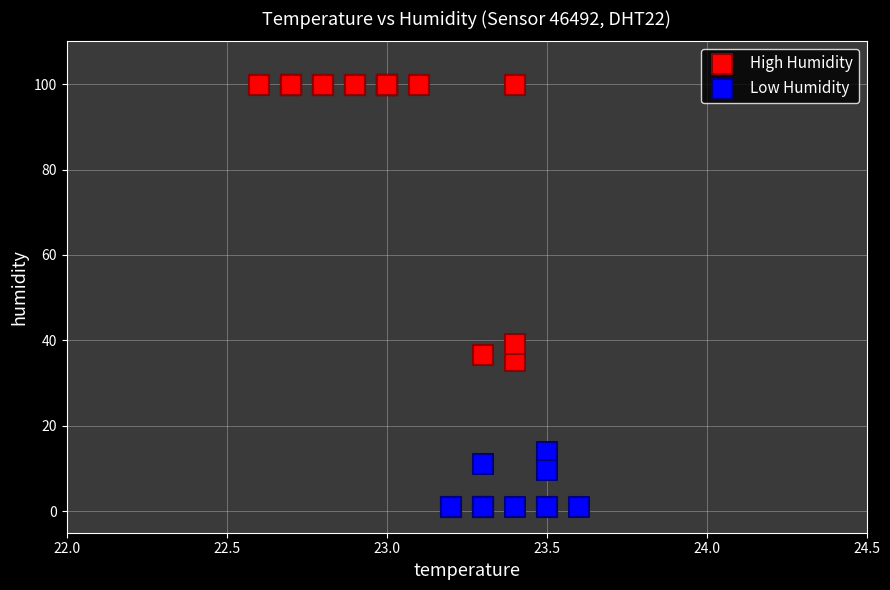

Which series contains the highest Y value?

High Humidity